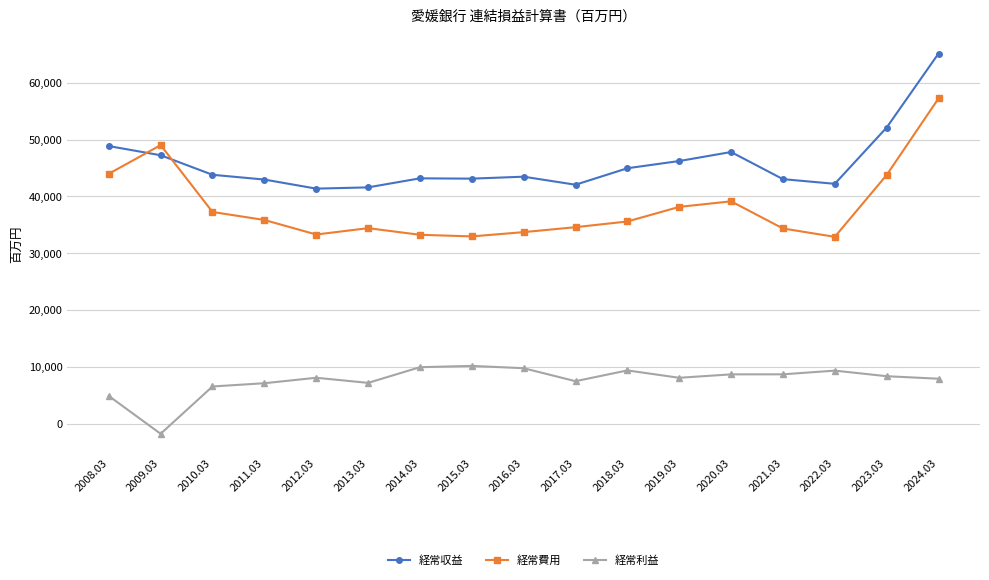

What is the value of the 経常費用 point at the 1st from the left?

43991